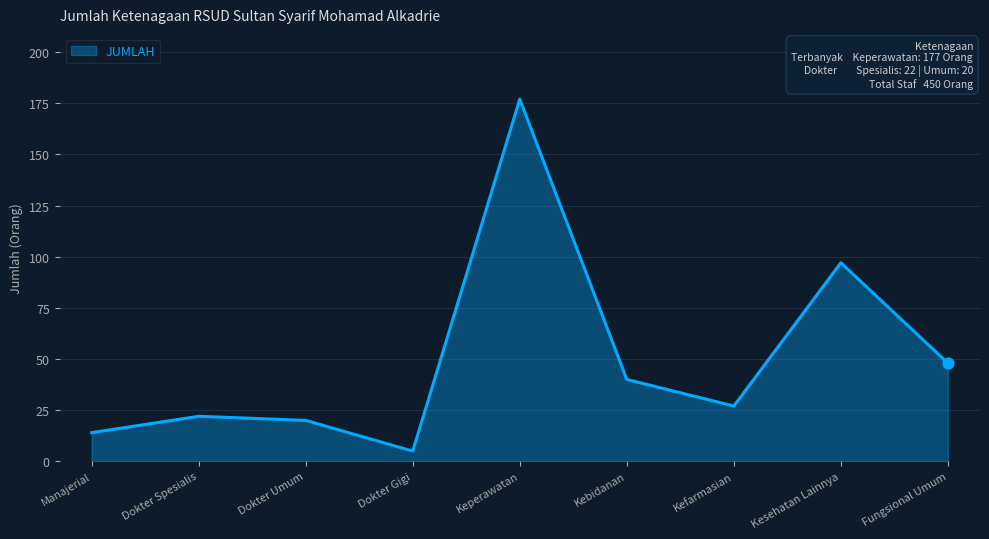

What is the ratio of the value at Kesehatan Lainnya to the value at Kebidanan?

2.4